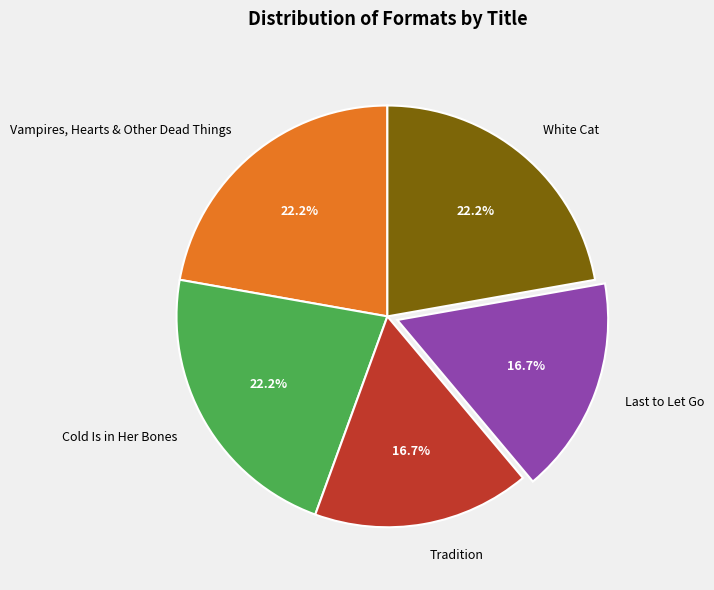

What portion of the pie excludes Vampires, Hearts & Other Dead Things?

77.8%